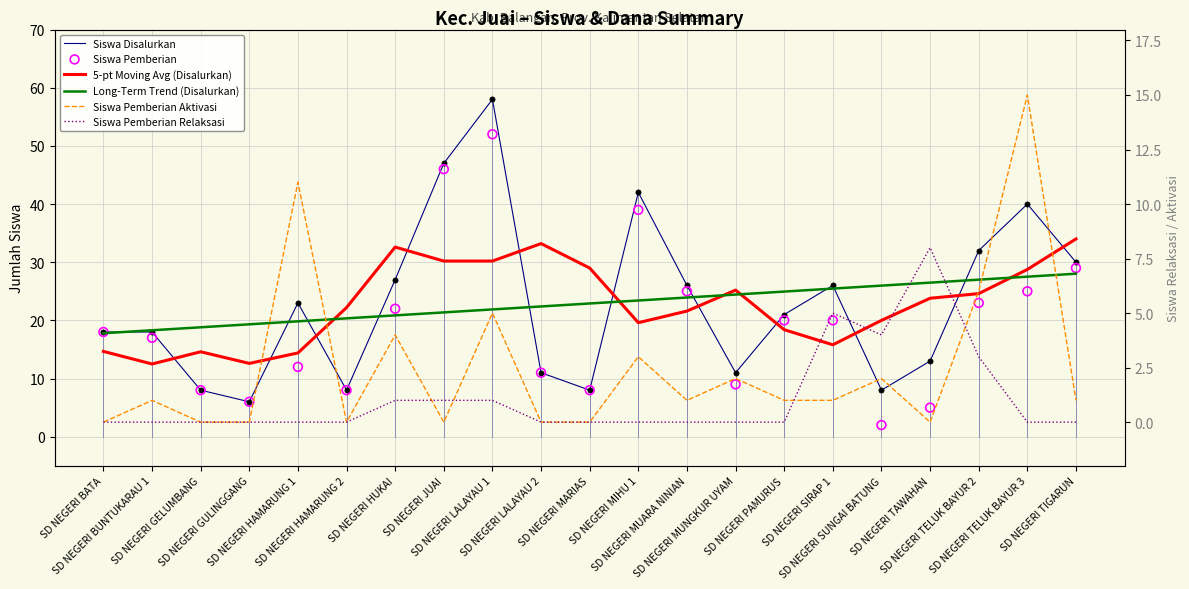

At which category is the sum across all series the highest?

SD NEGERI LALAYAU 1